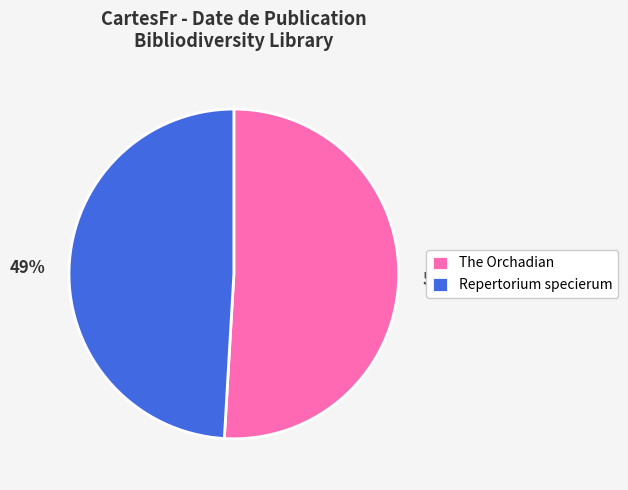

Which slice is the largest?

The Orchadian